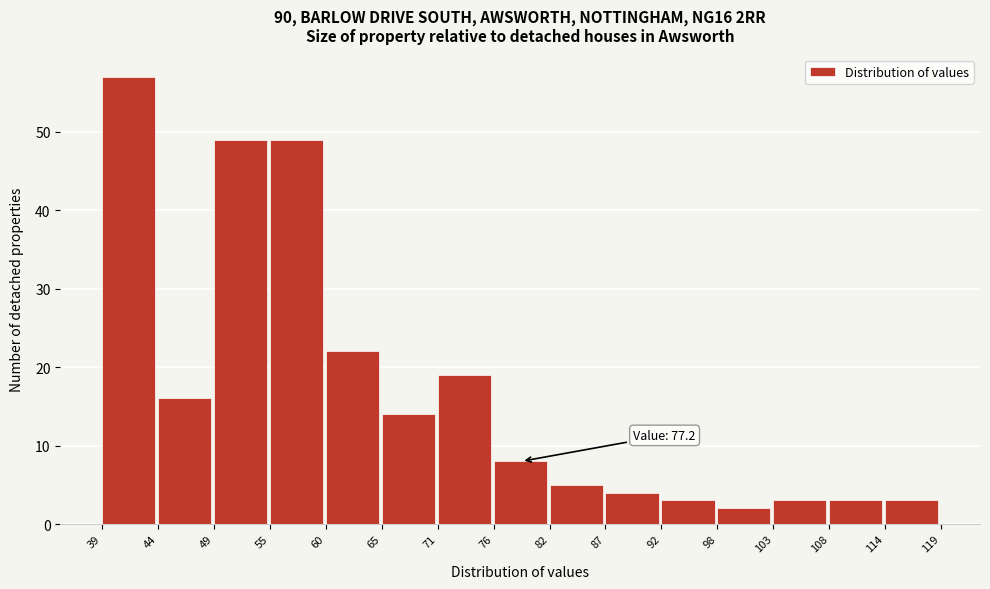

Which range on the x-axis has the tallest bar?

39 to 44